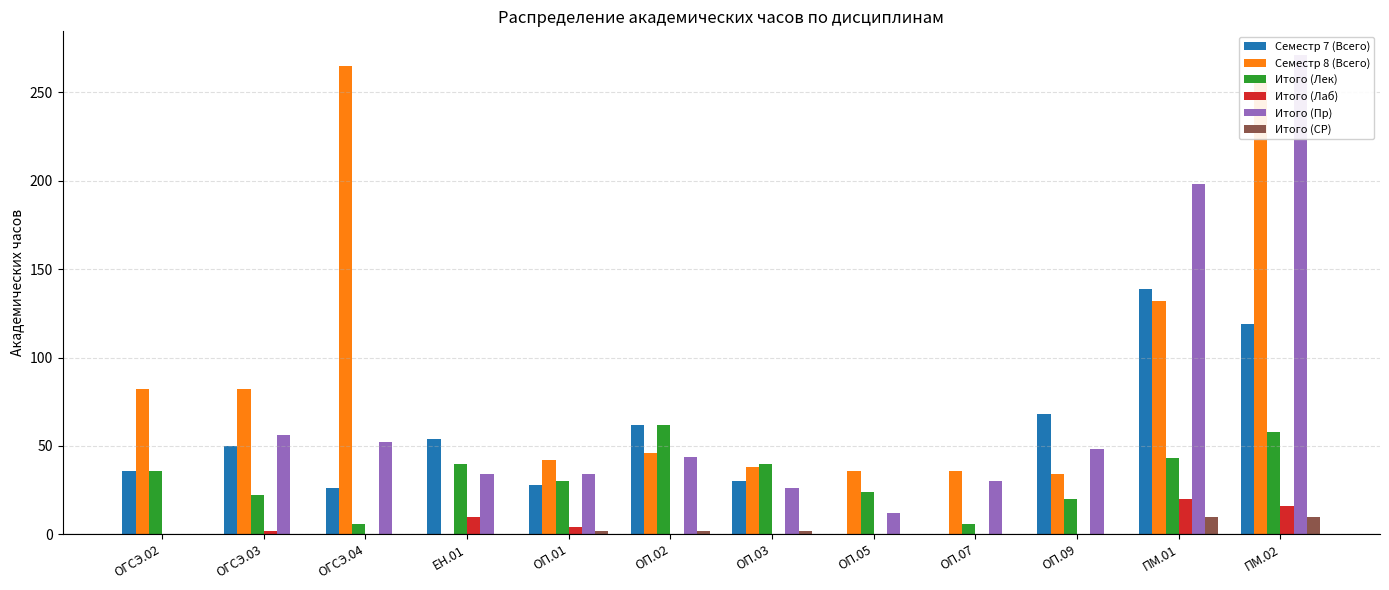

What is the approximate value of Итого (Лаб) at ПМ.02, to the nearest 10?

20